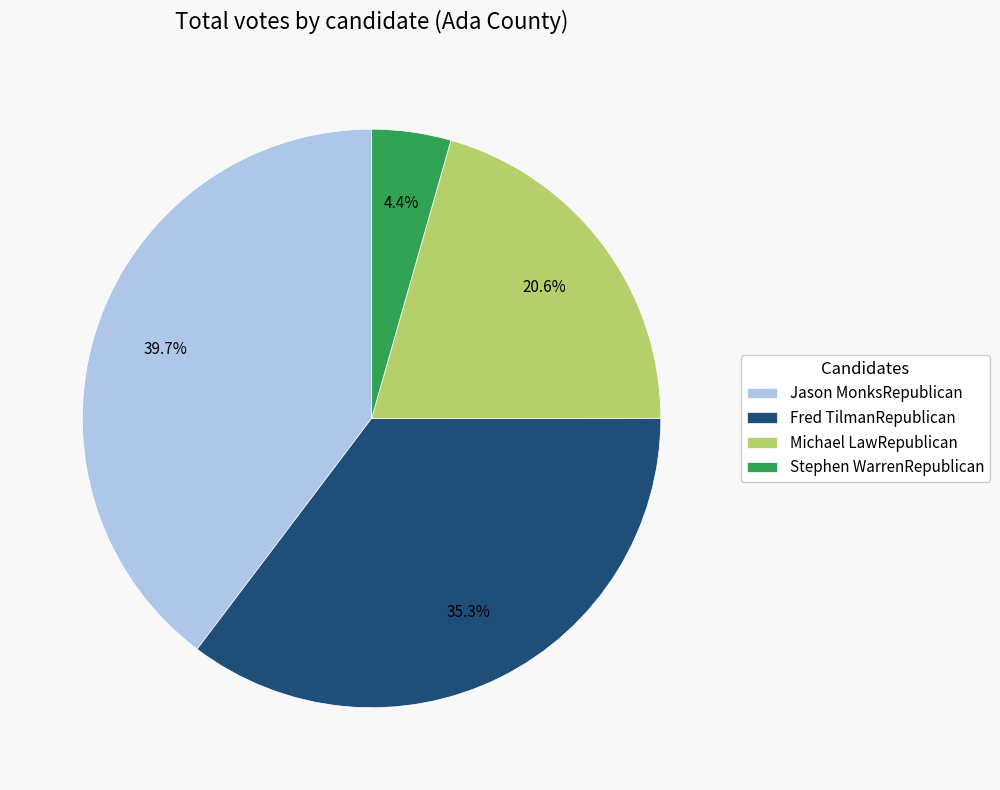

Is Fred TilmanRepublican the majority of the pie?

No